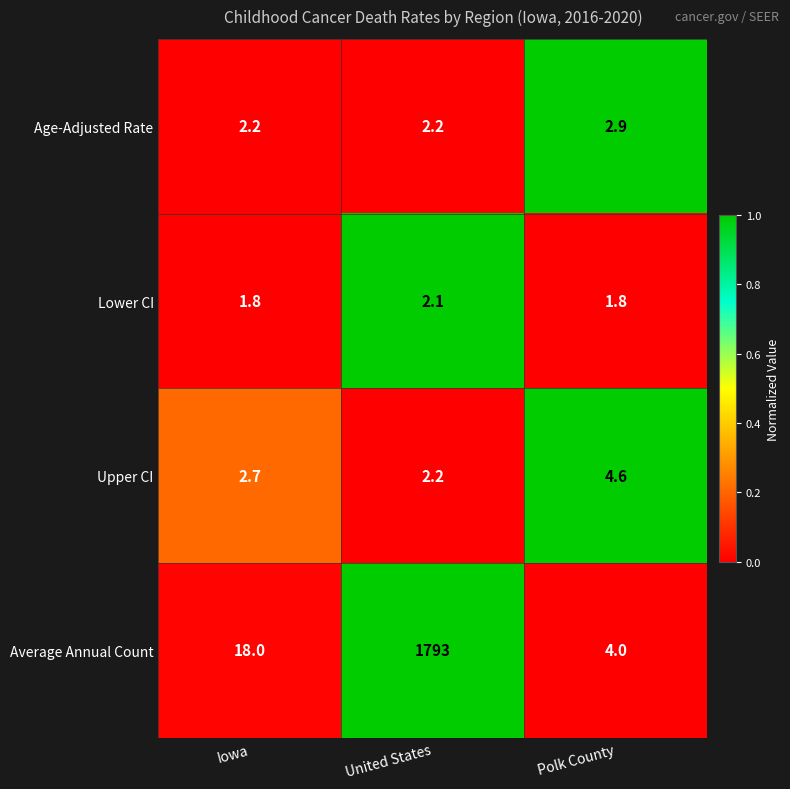

What is the spread (max minus min) of values at Polk County?

2.8